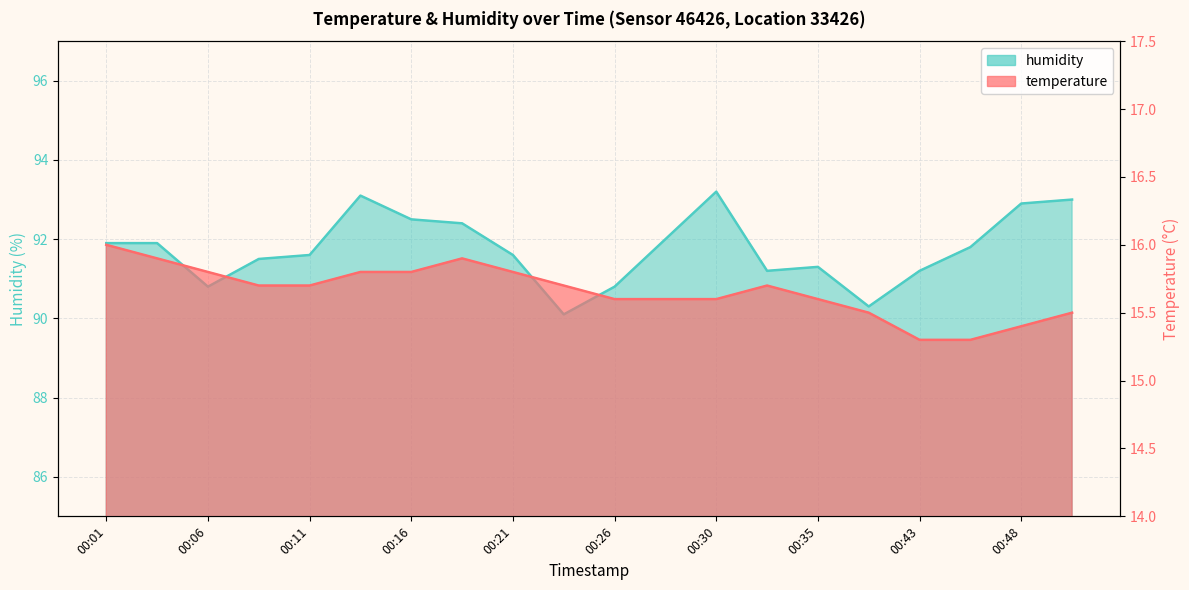

What is the difference between the second highest and minimum values in the temperature series?

0.6